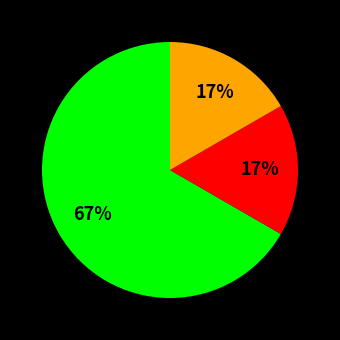

Does any single category account for the majority?

Yes